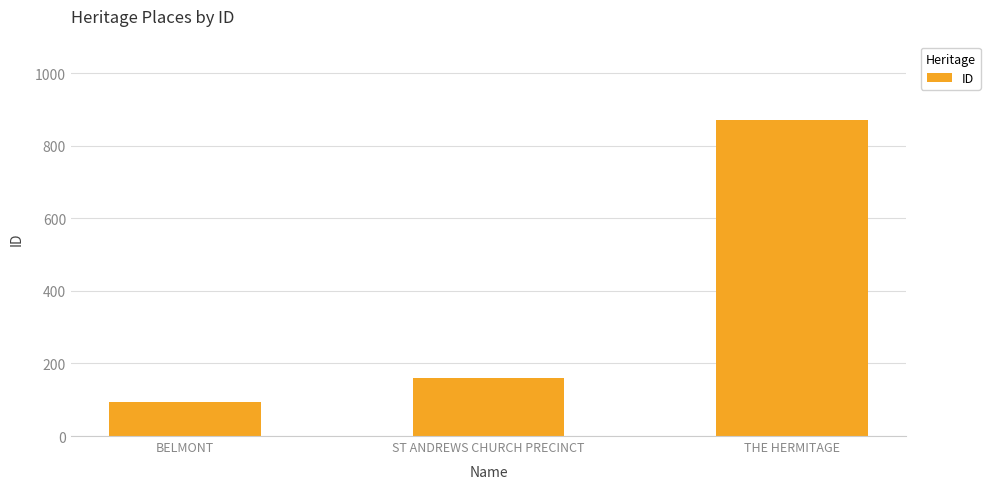

The chart shows a value of 95 at BELMONT. True or false?

True